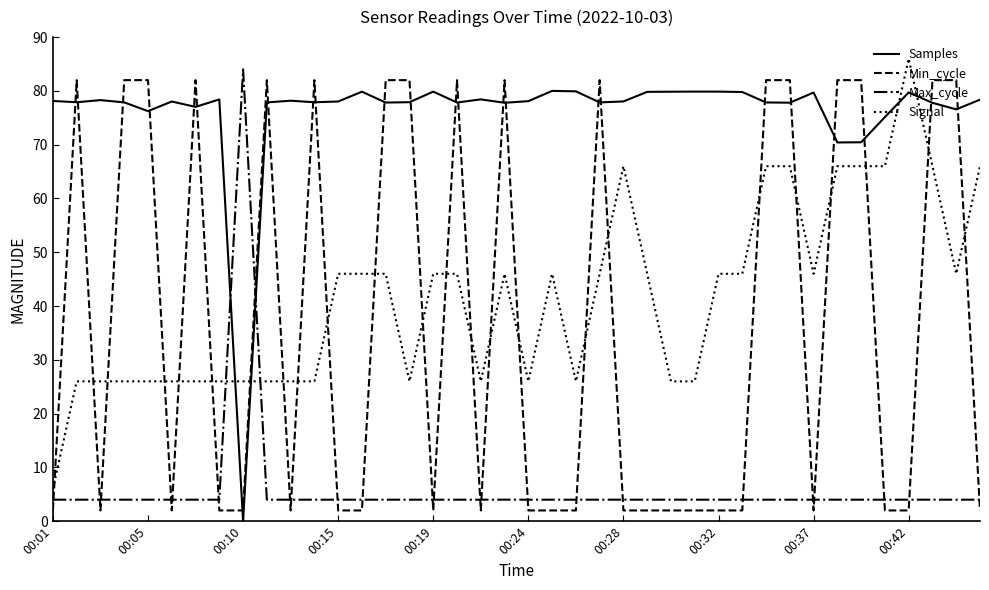

List the series in order of their peak value, highest first.

Signal, Max_cycle, Min_cycle, Samples